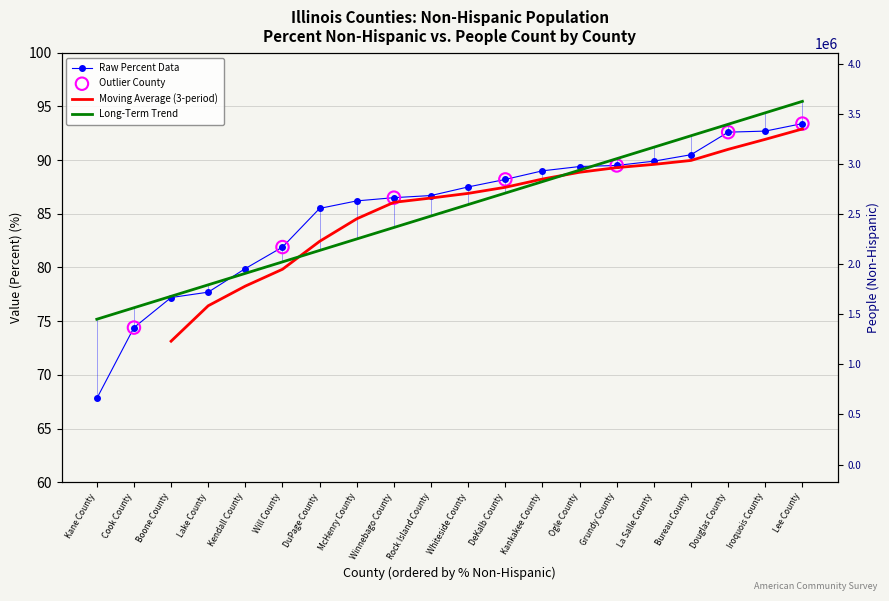

Is the value of Value (Percent) at Iroquois County greater than the value of People (Non-Hispanic) at Kane County?

No